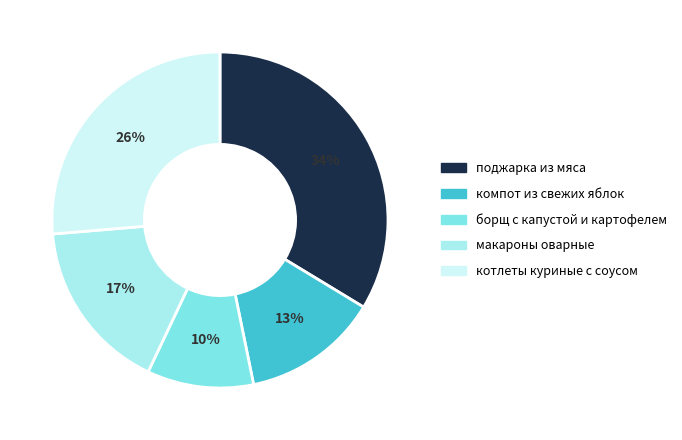

Do поджарка из мяса and макароны оварные together represent more than half of the pie?

Yes